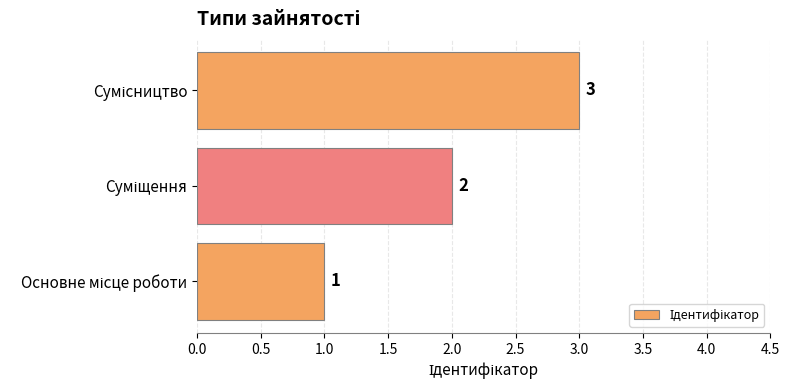

What is the greatest value displayed?

3